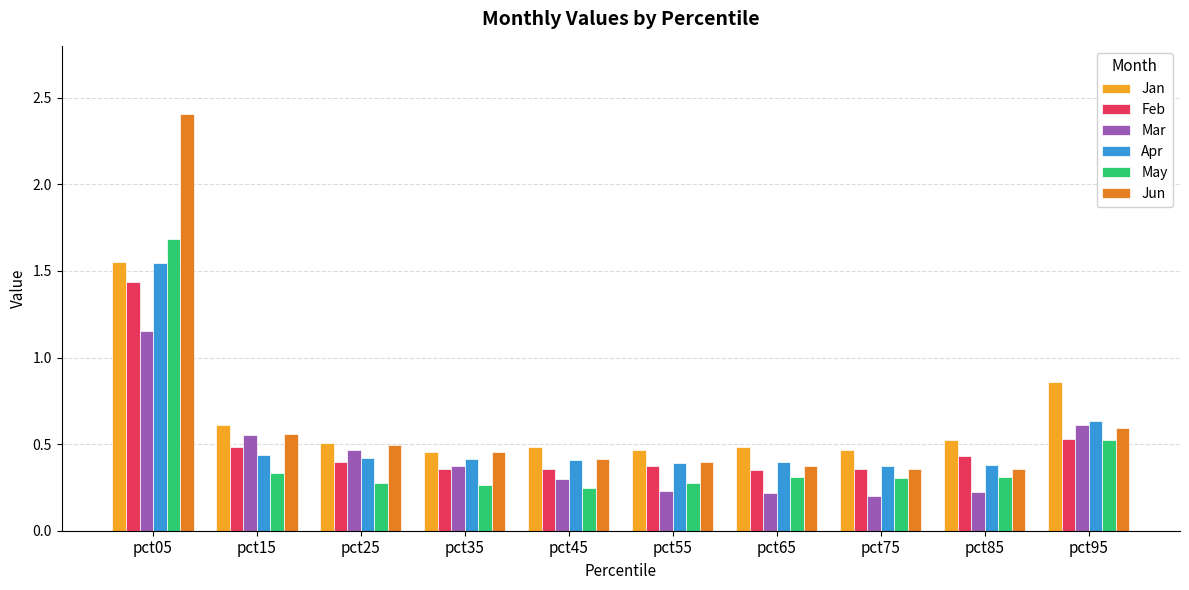

Which series has the widest spread of values?

Jun